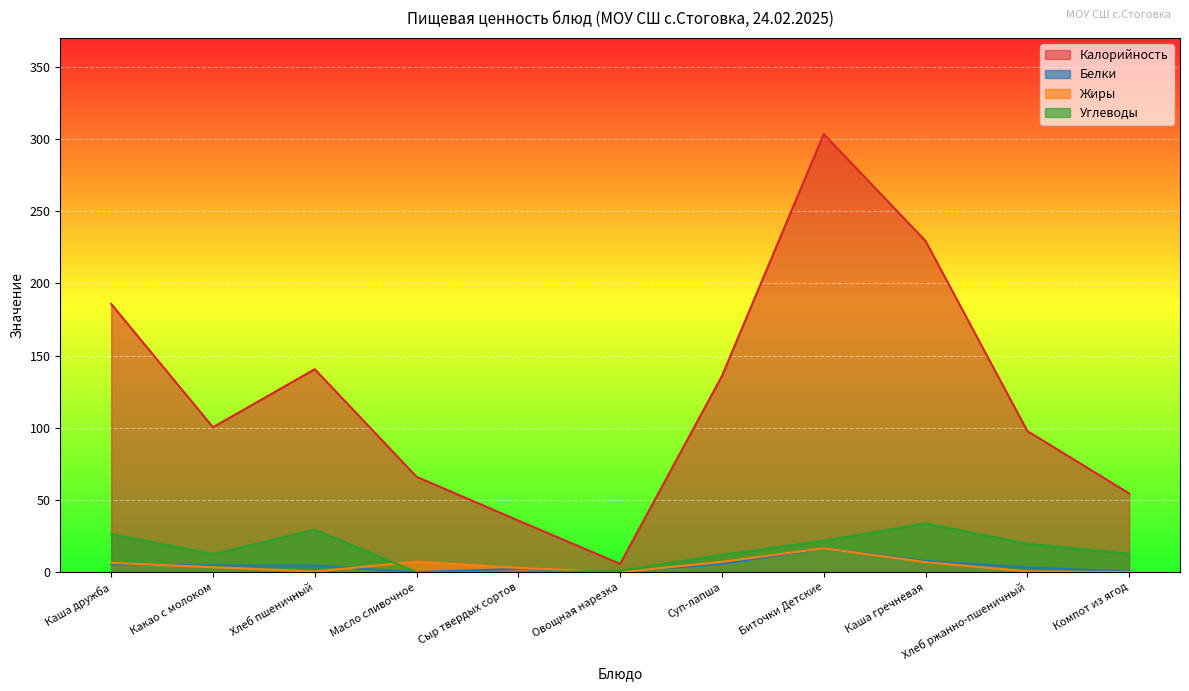

Between Масло сливочное and Овощная нарезка, which series saw the biggest shift?

Калорийность